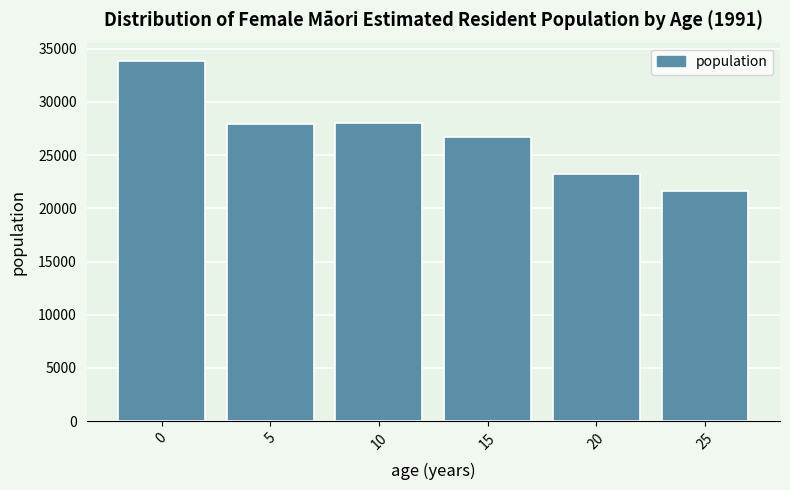

The value at 0 is 33880. True or false?

True